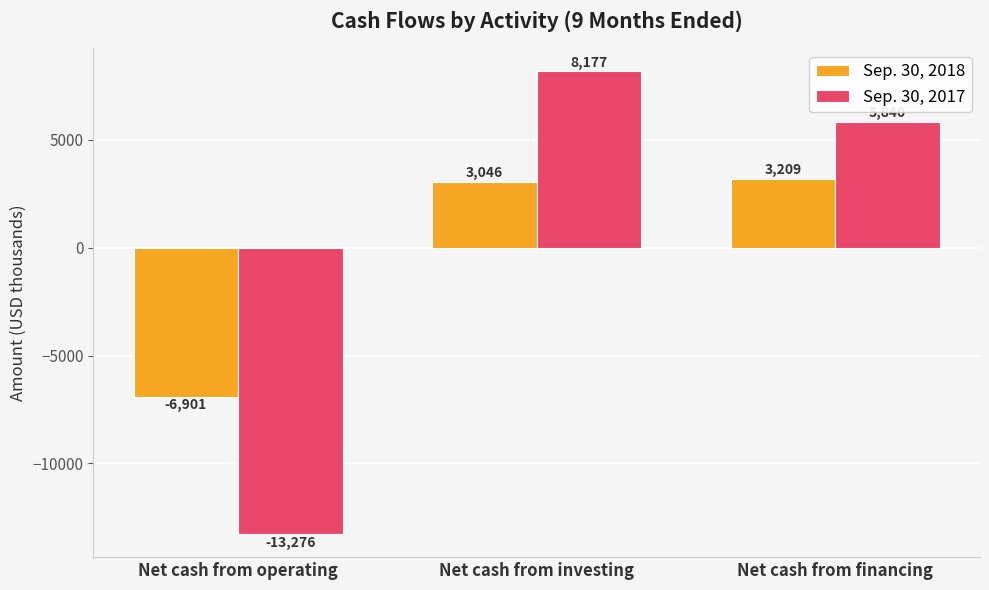

Does the chart contain any negative values?

Yes